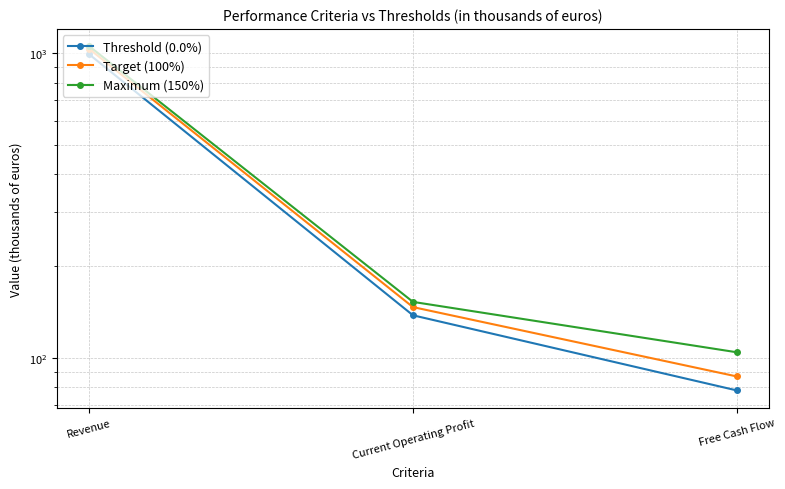

How many categories are shown in the chart?

3